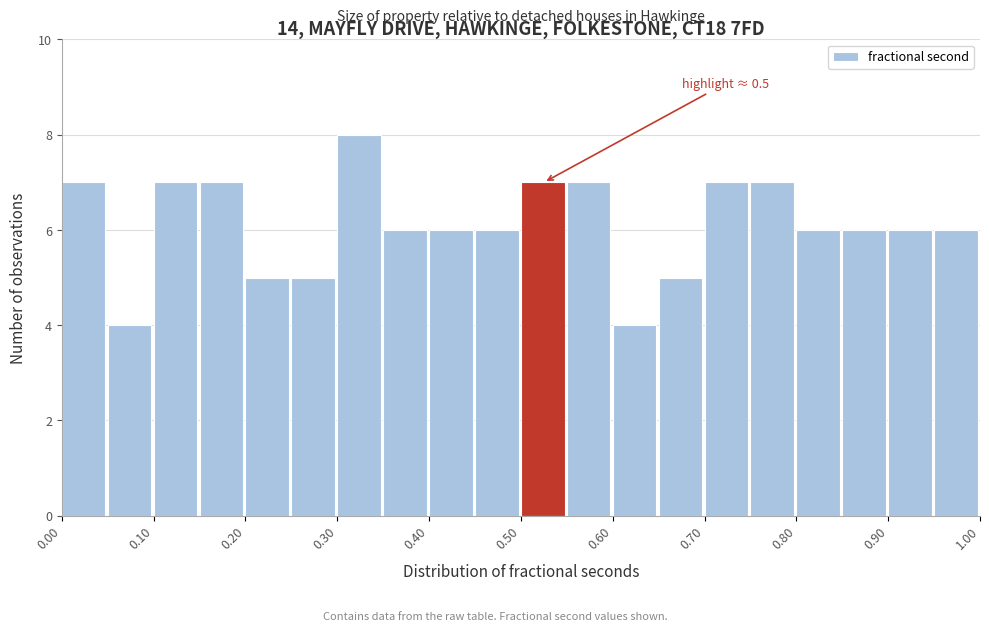

Over which range of the x-axis is the bar tallest?

0.30 to 0.35